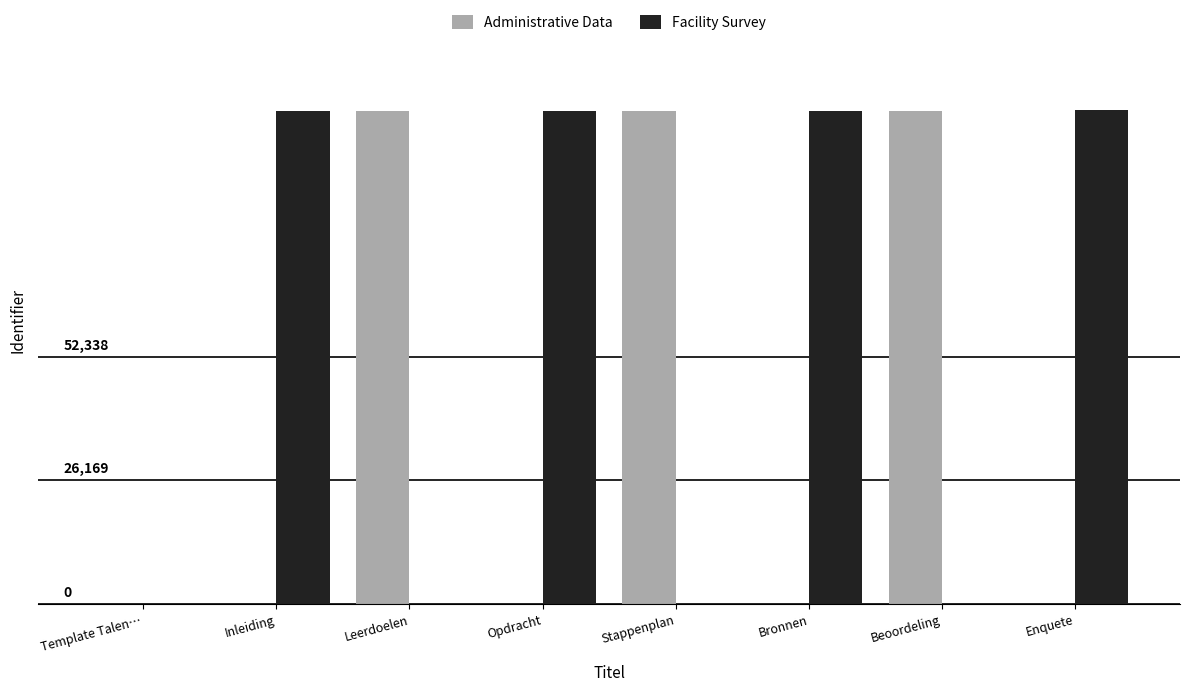

Reading right to left, what are all the values shown in this chart?

Administrative Data: 0	104629	0	104624	0	104619	0	0
Facility Survey: 104677	0	104627	0	104622	0	104617	0